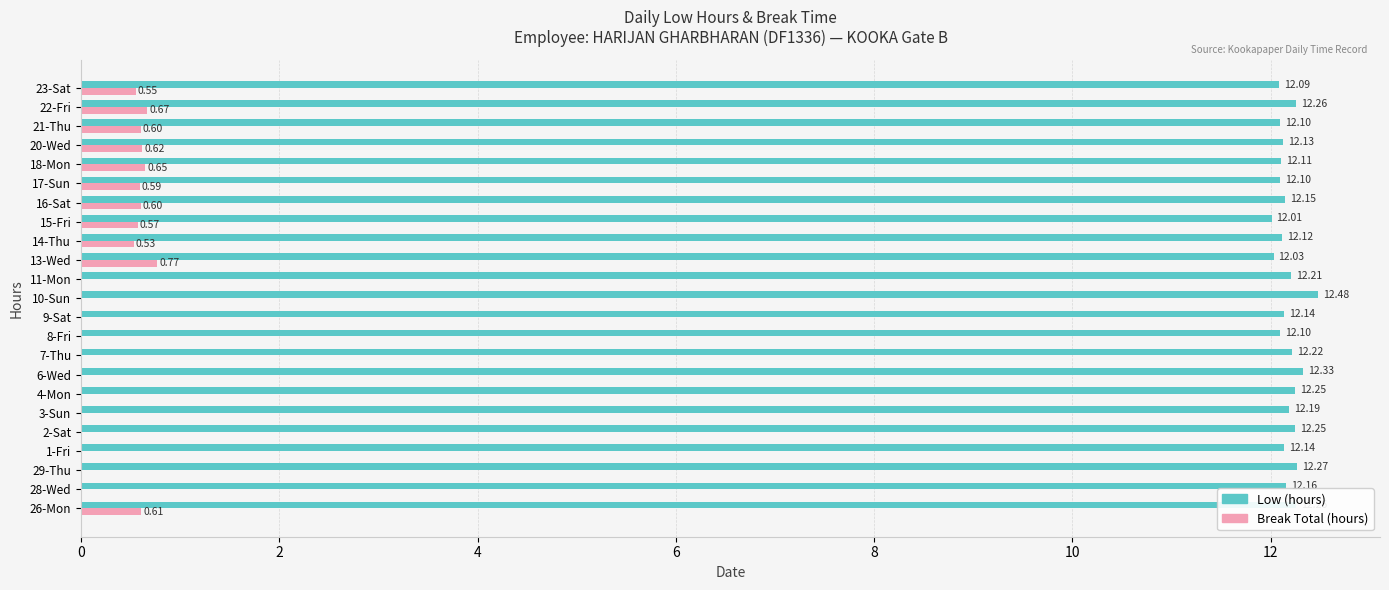

At which category is the sum across all series the highest?

22-Fri